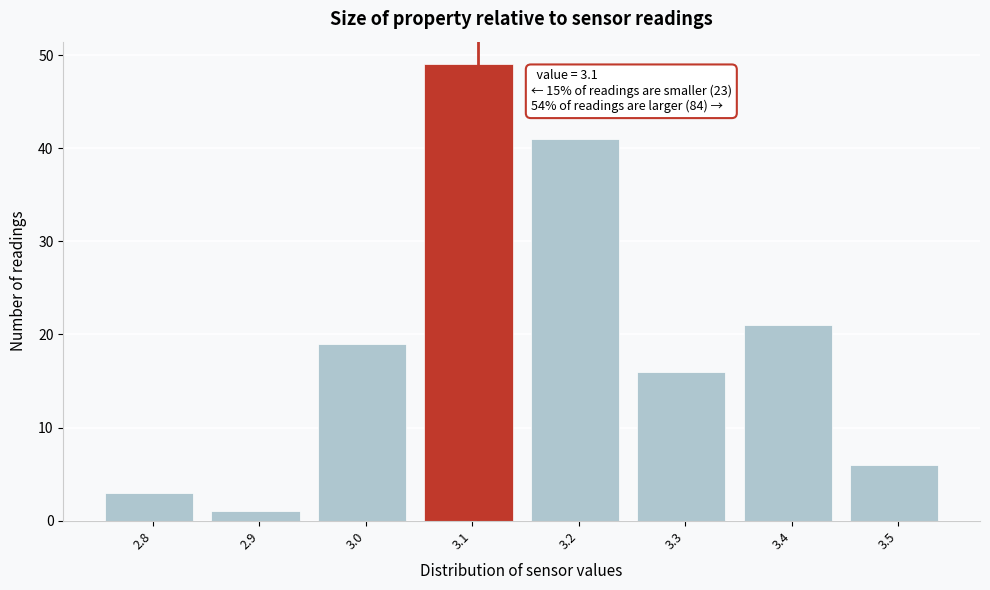

Over which range of the x-axis is the bar tallest?

3.05 to 3.15